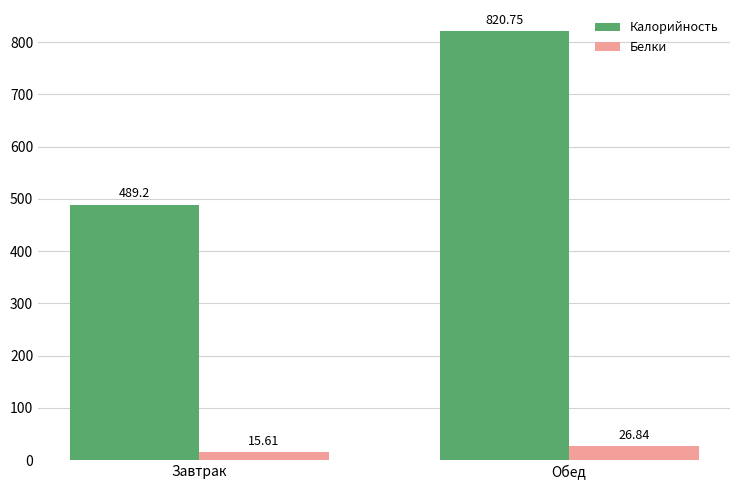

Reading left to right, transcribe all the data shown in this chart.

Калорийность: Завтрак=489.2	Обед=820.8
Белки: Завтрак=15.6	Обед=26.8